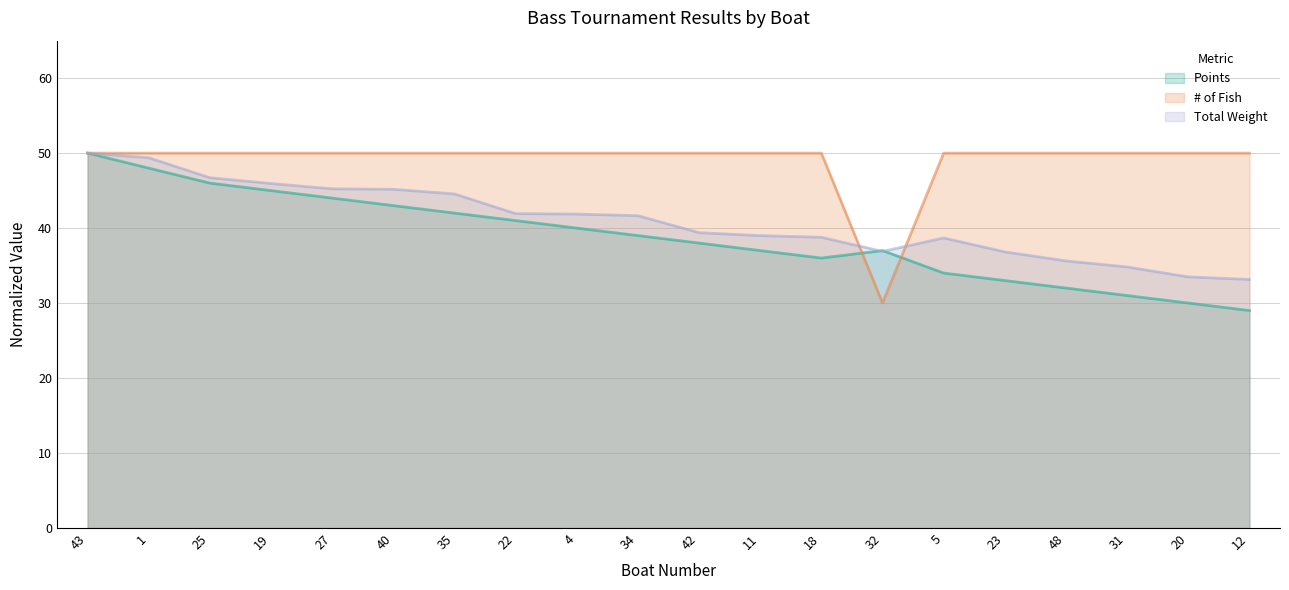

How many data points in Points are above 39?

9